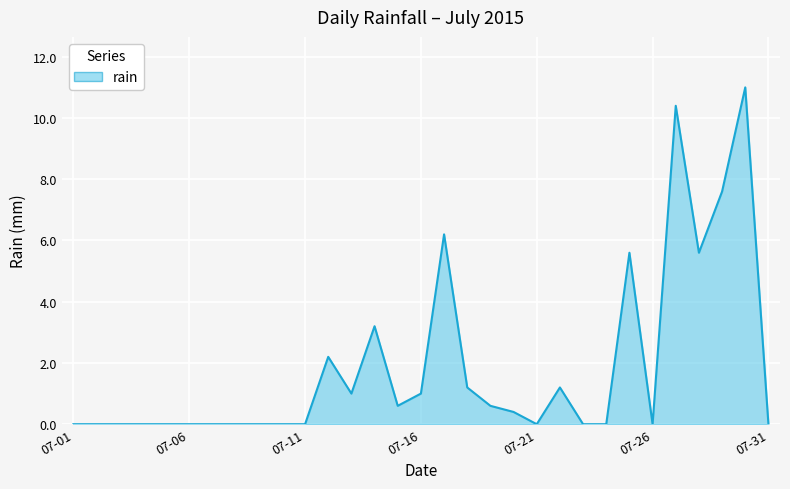

What is the sum of all values?

57.8